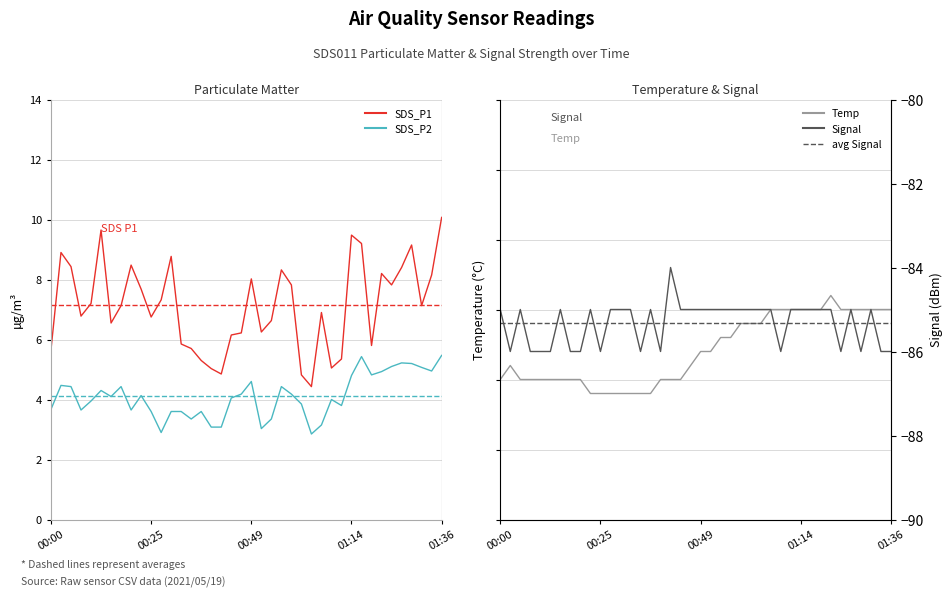

Rank the series at 31 from lowest to highest value.

Signal, SDS_P2, SDS_P1, Temp